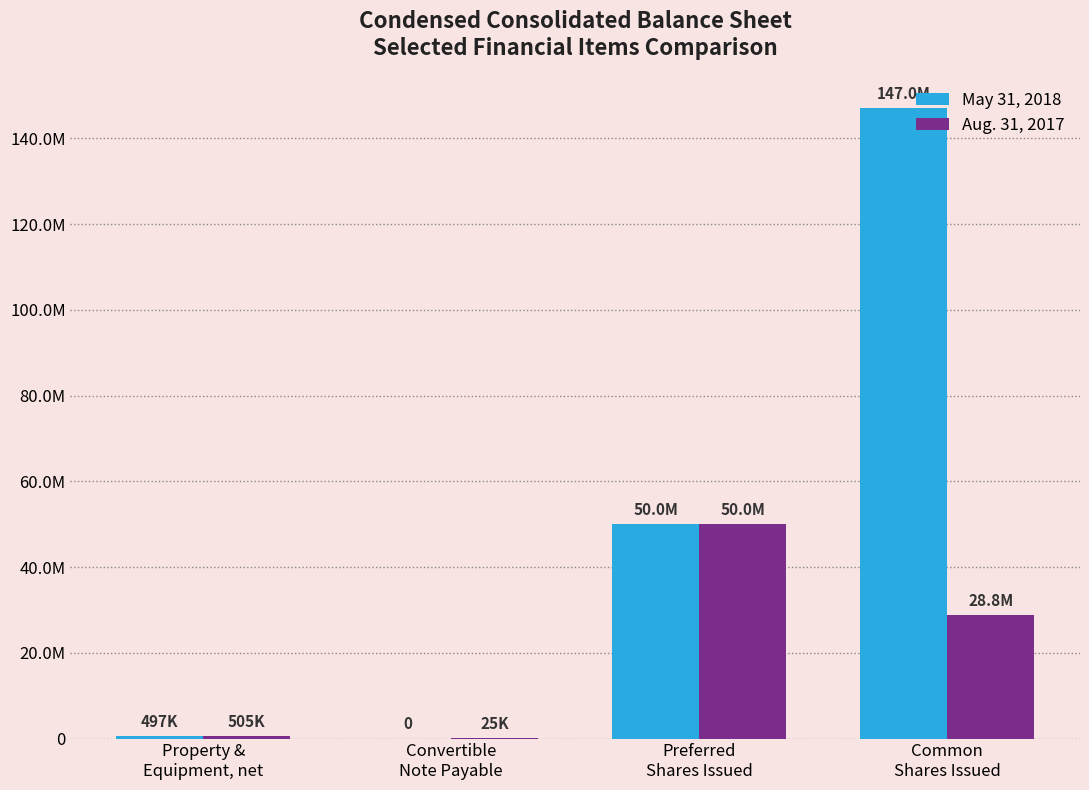

List the series in order of their peak value, lowest first.

Aug. 31, 2017, May 31, 2018